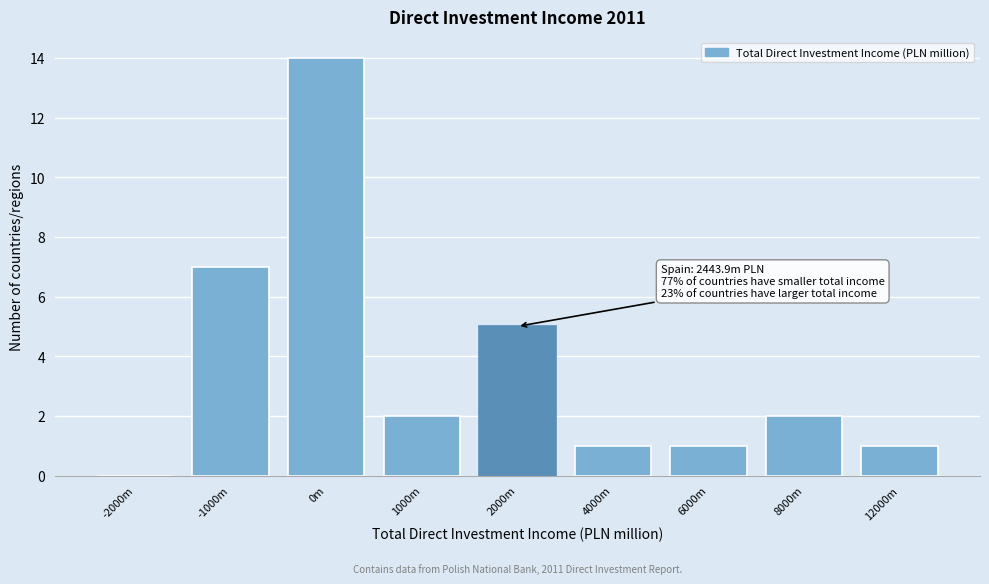

Reading right to left, list all the values displayed in this chart.

12000m=1	8000m=2	6000m=1	4000m=1	2000m=5	1000m=2	0m=14	-1000m=7	-2000m=0